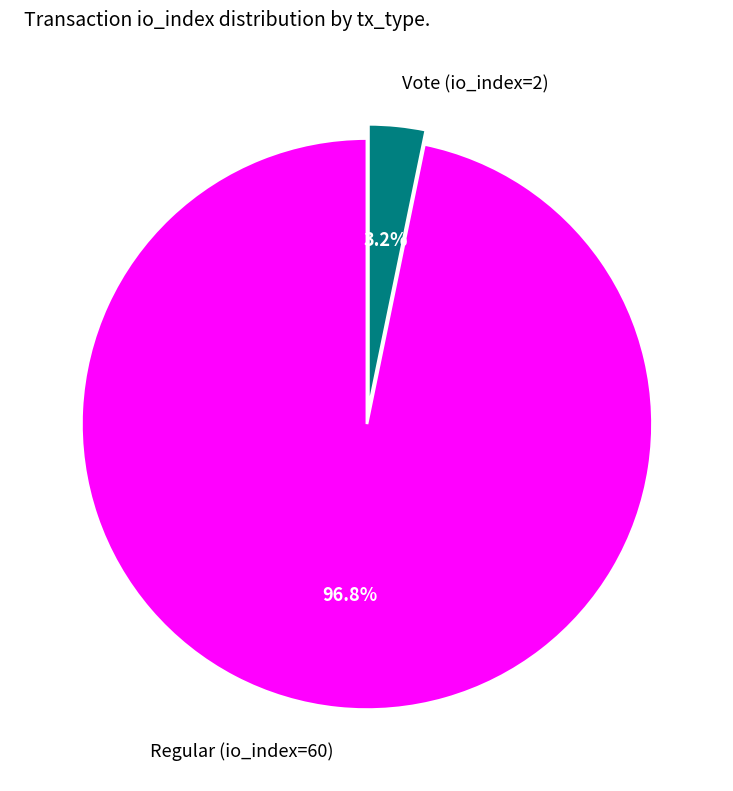

To the nearest percent, what is the average slice percentage?

50%